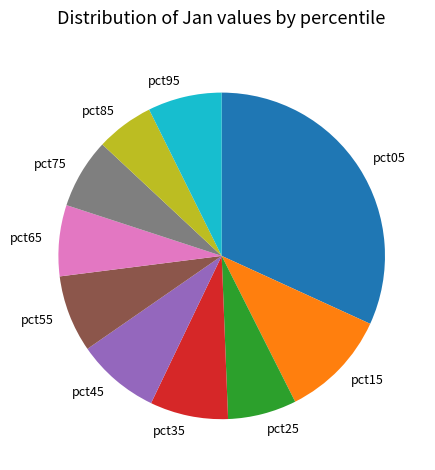

Which has a higher value, pct55 or pct15?

pct15